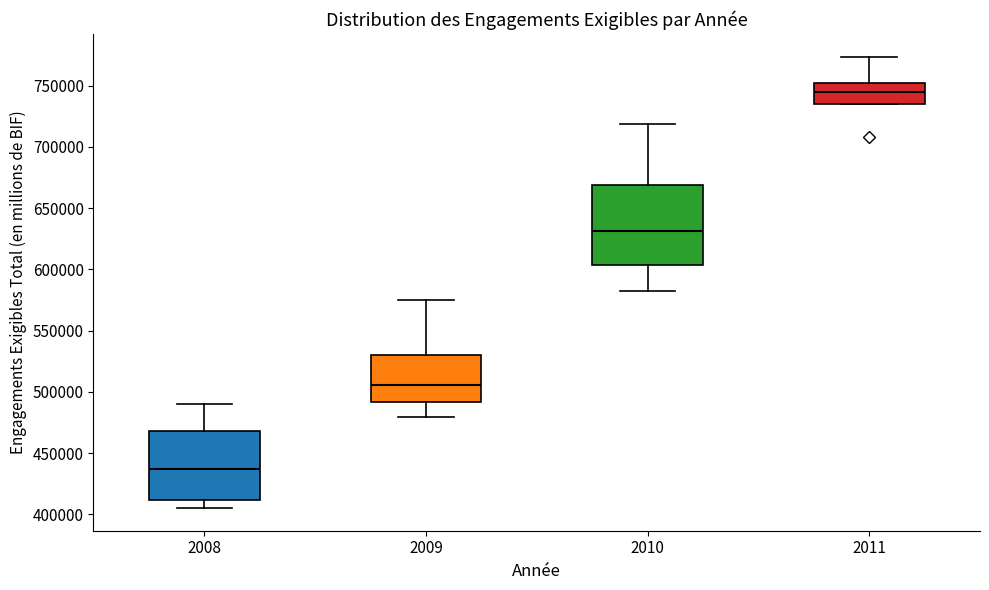

Where does the median line of the box at x = 2011 sit on the y-axis? The values are not printed on the chart, so give them approximately, as read against the axis.

745000